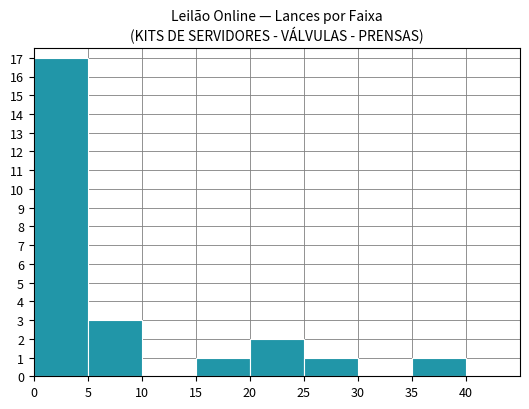

Between 30 and 20, which is larger?

20